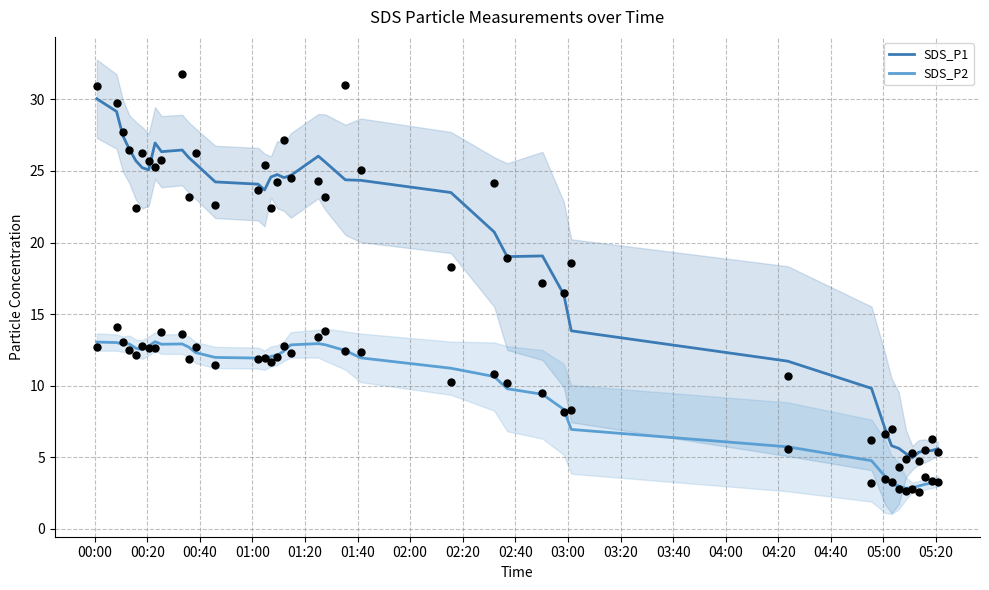

At how many categories does at least one series exceed 13?

29